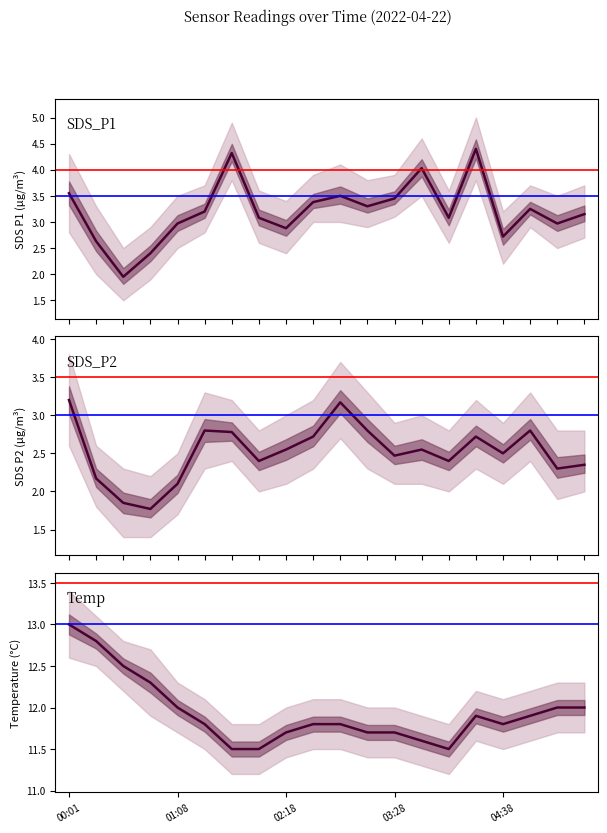

What are all the series names shown in the legend?

SDS_P1, SDS_P2, Temp